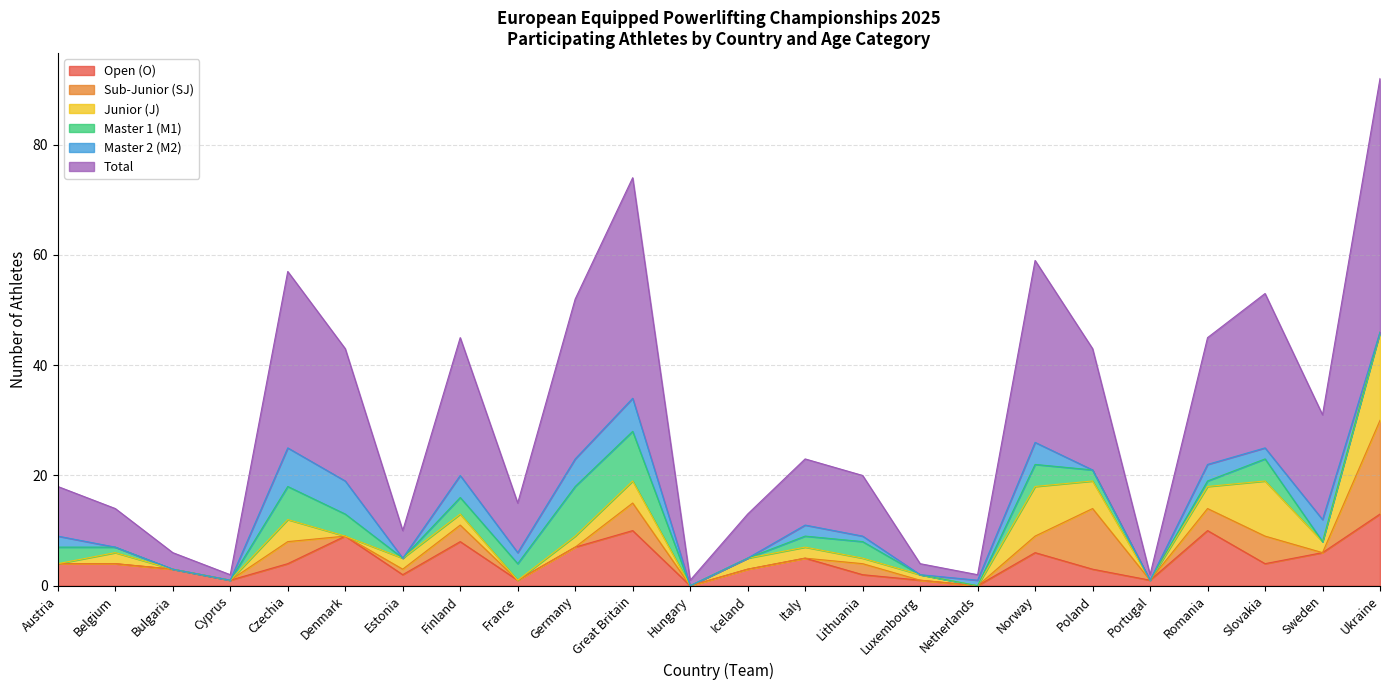

What is the highest value of the Open (O) series?

13